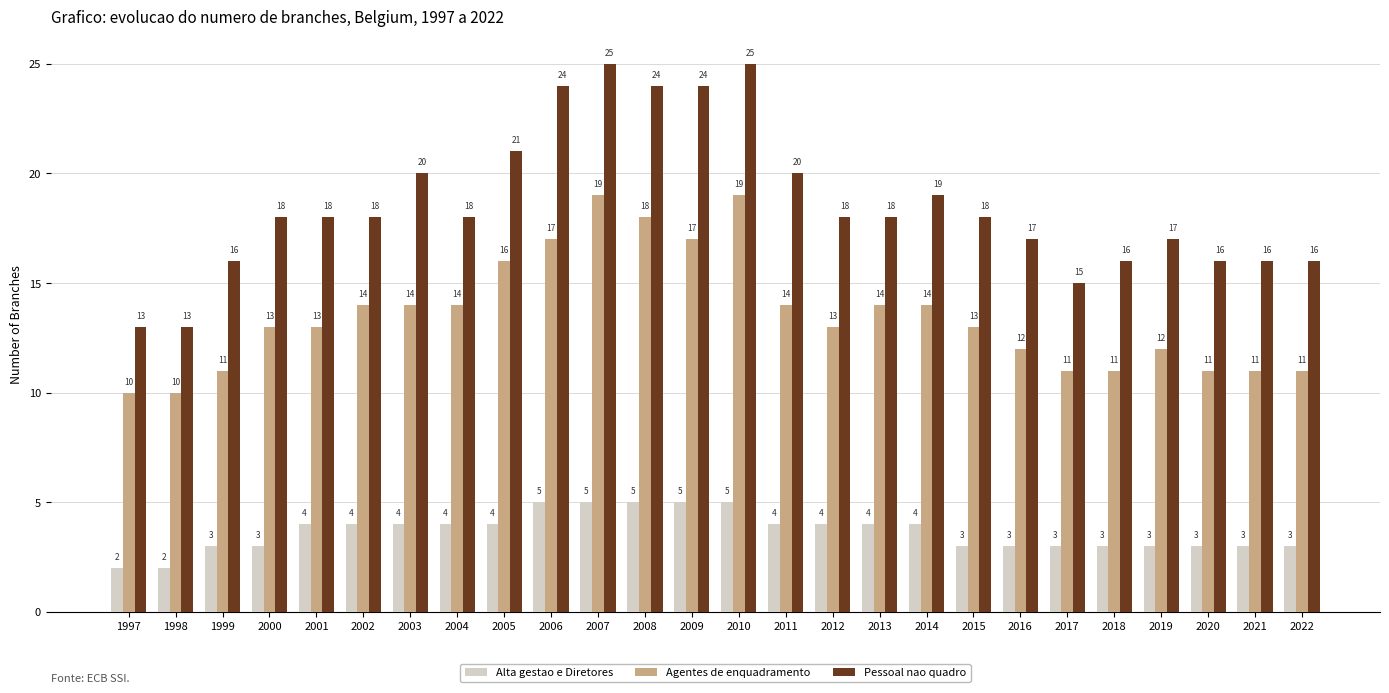

How many bars are there in total?

78